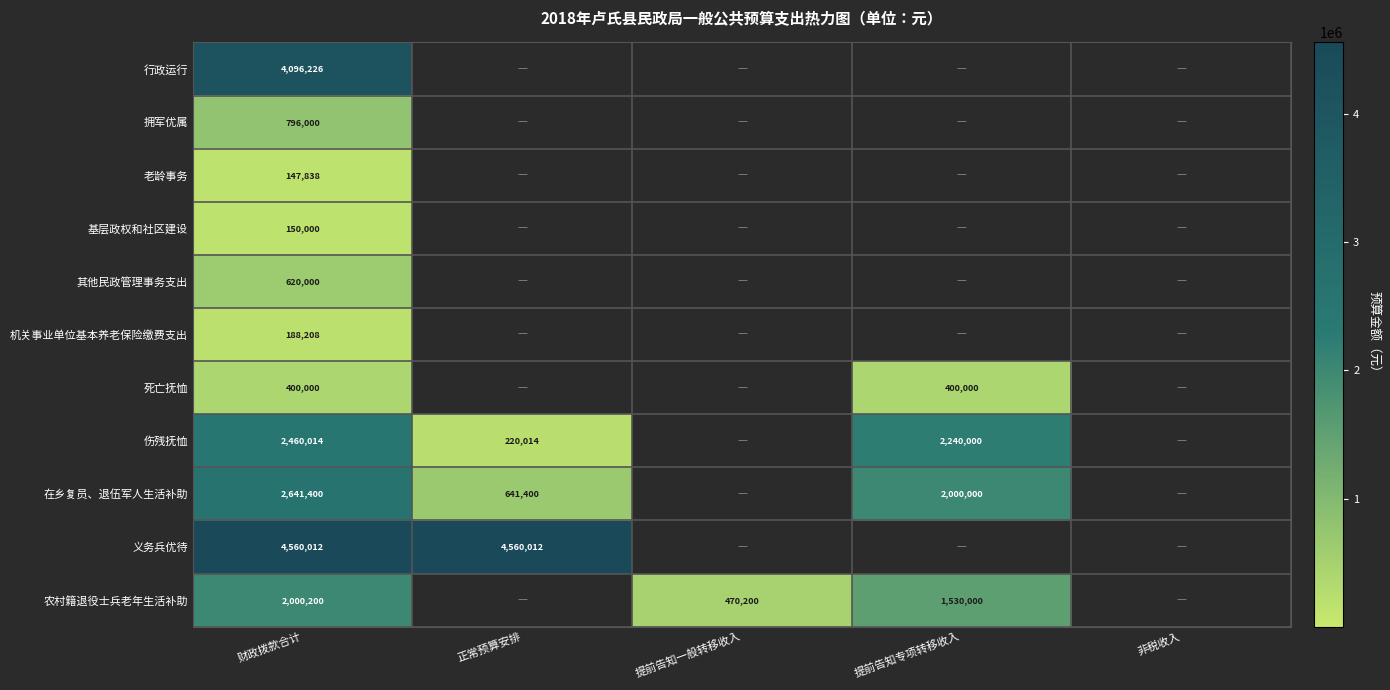

Which category has the lowest value in the 死亡抚恤 series?

财政拨款合计